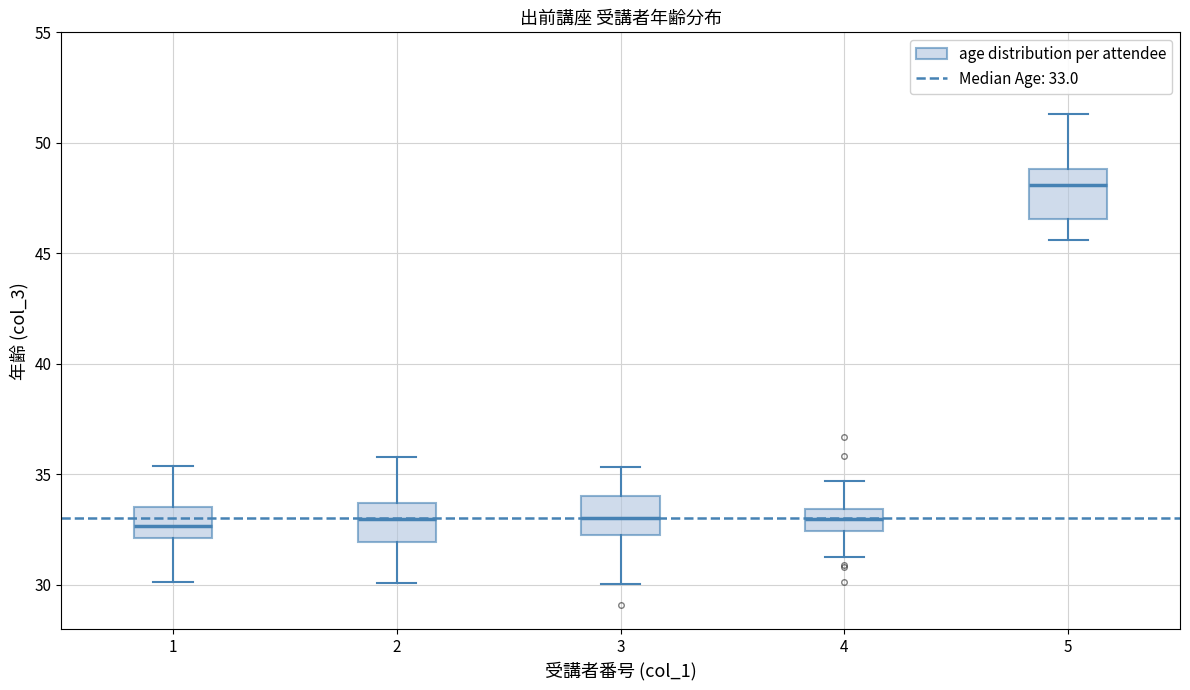

Reading left to right, transcribe this box plot: for each box, give where its median line is, the range the box spans, and where its two whiskers end, as read against the y-axis. The values are not printed on the chart, so give them approximately, as read against the axis.

1: median 32.5, box 32.0 to 33.5, whiskers 30.0 to 35.5
2: median 33.0, box 32.0 to 33.5, whiskers 30.0 to 36.0
3: median 33.0, box 32.0 to 34.0, whiskers 30.0 to 35.5
4: median 33.0, box 32.5 to 33.5, whiskers 31.0 to 34.5
5: median 48.0, box 46.5 to 49.0, whiskers 45.5 to 51.5